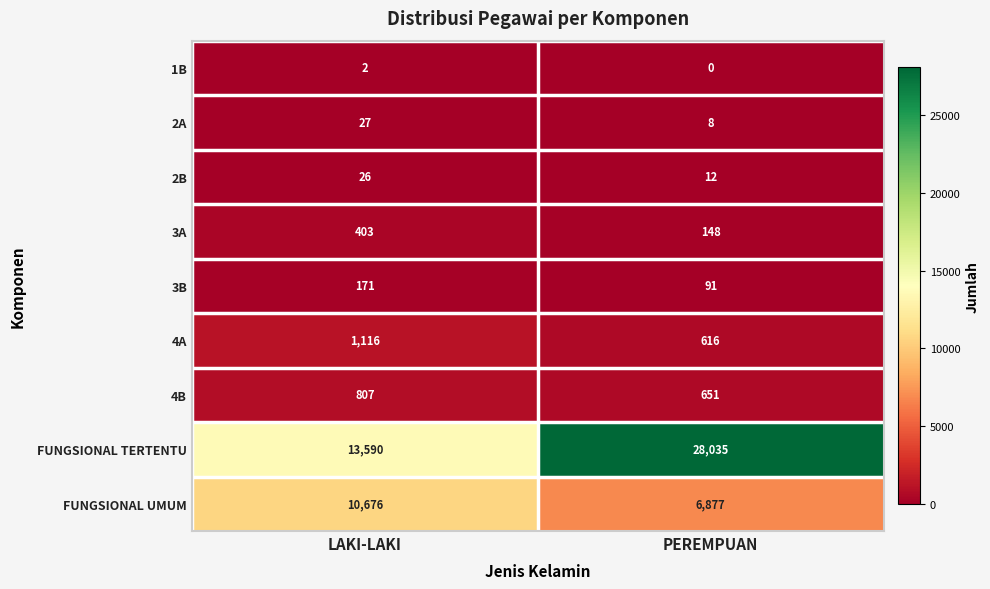

Reading left to right, transcribe all the data shown in this chart.

1B: 2	0
2A: 27	8
2B: 26	12
3A: 403	148
3B: 171	91
4A: 1116	616
4B: 807	651
FUNGSIONAL TERTENTU: 13590	28035
FUNGSIONAL UMUM: 10676	6877